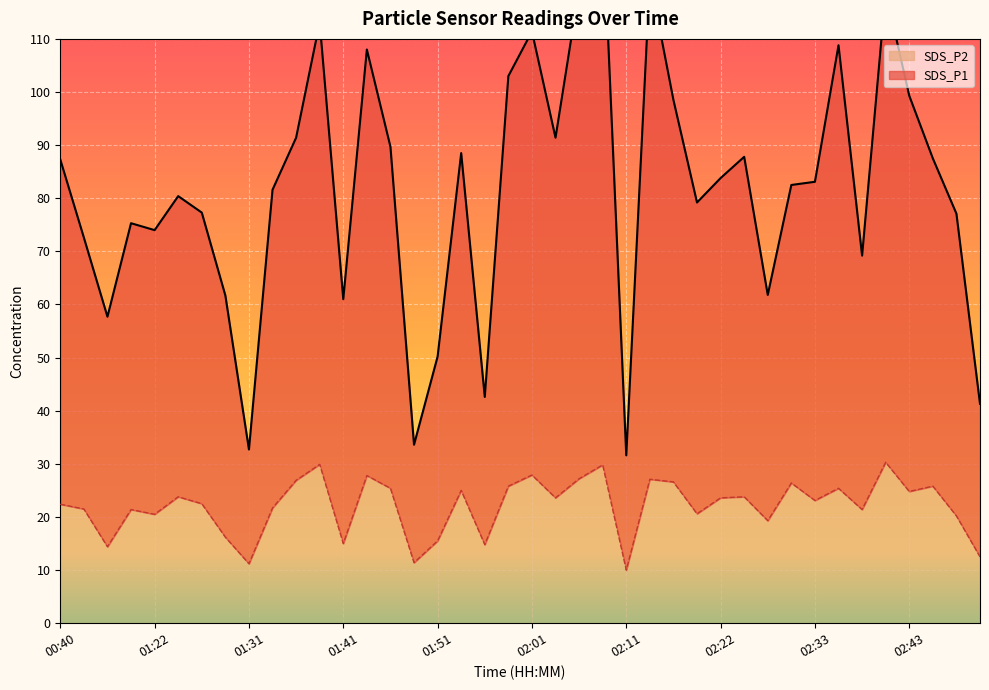

Reading left to right, list all the values displayed in this chart.

SDS_P1: 87.3	72.6	57.7	75.3	74.0	80.4	77.3	61.7	32.7	81.6	91.4	113.1	61.0	108.0	89.7	33.6	50.2	88.5	42.6	103.0	111.4	91.4	119.4	133.6	31.6	121.4	98.5	79.2	83.8	87.8	61.8	82.5	83.1	108.8	69.2	118.9	99.3	87.5	77.1	41.3
SDS_P2: 22.4	21.5	14.4	21.4	20.5	23.8	22.5	16.2	11.2	21.7	26.9	29.9	15.0	27.8	25.4	11.4	15.5	25.0	14.8	25.8	27.9	23.6	27.2	29.8	10.0	27.1	26.6	20.6	23.6	23.8	19.3	26.4	23.1	25.4	21.4	30.3	24.8	25.8	20.2	12.5